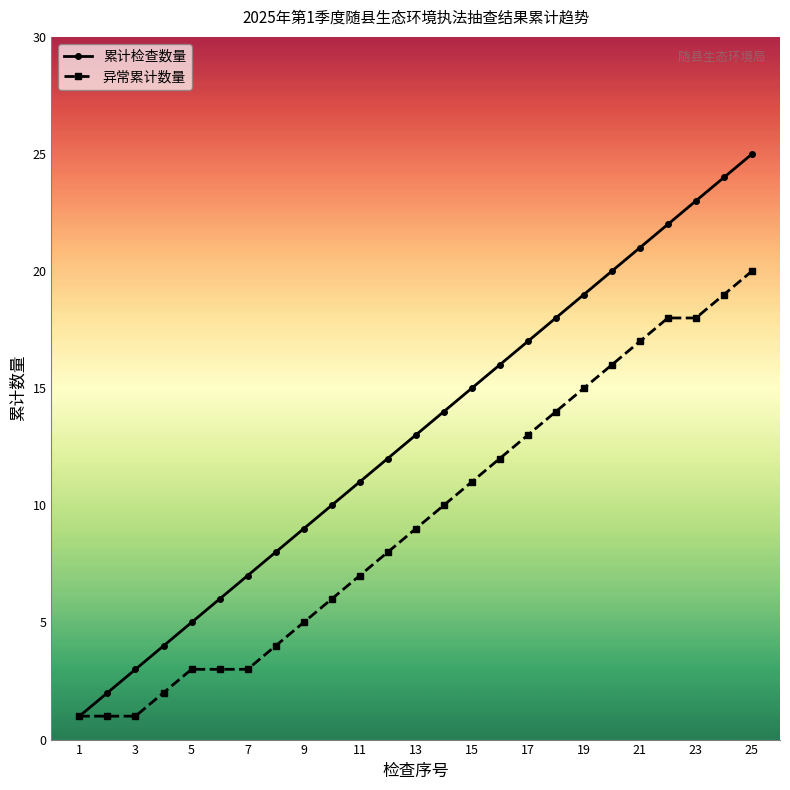

Which series has the widest spread of values?

累计检查数量